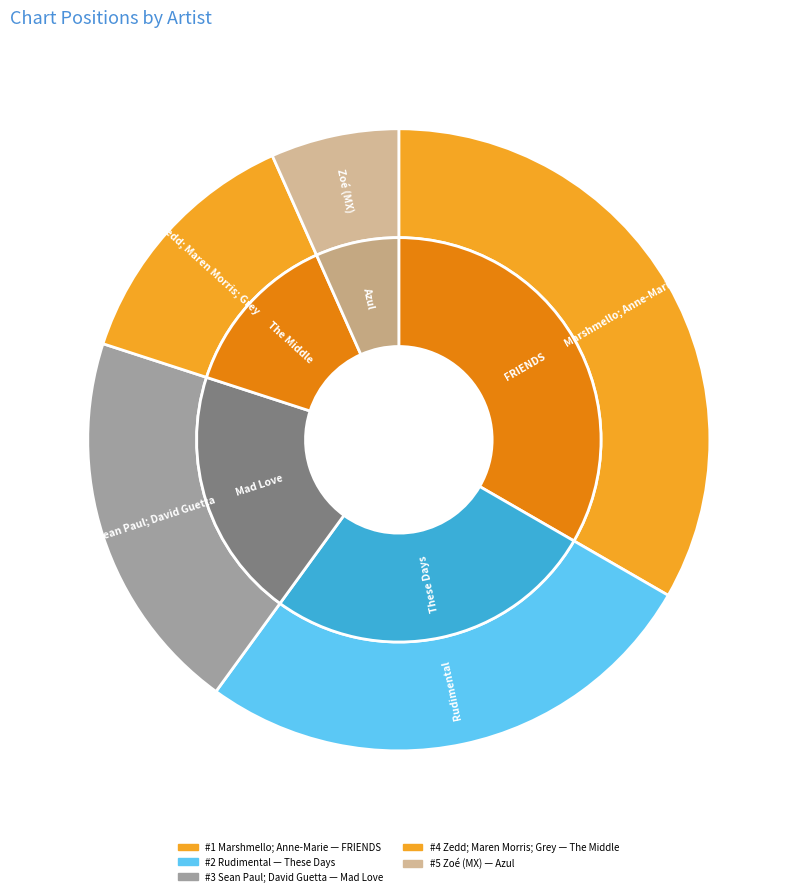

Is there any slice that represents more than half of the pie?

No